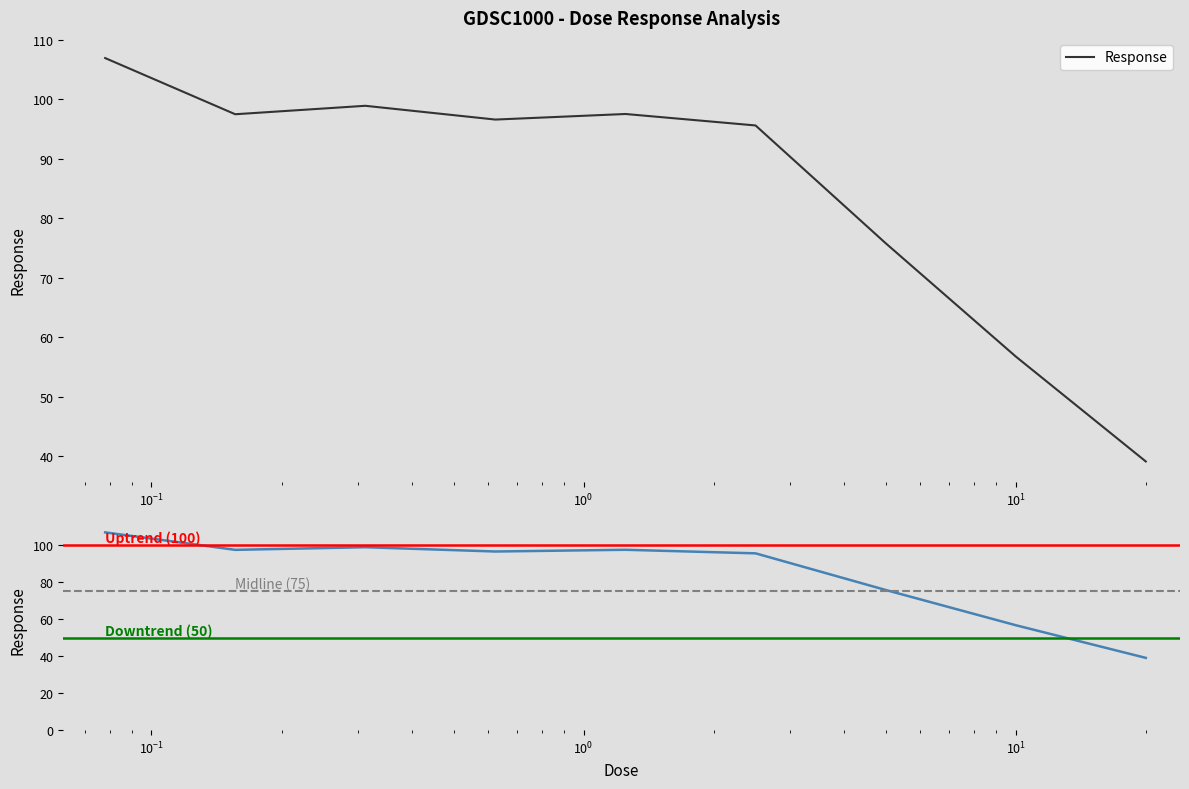

What is the change in value from 2.5 to 5.0?

-19.8